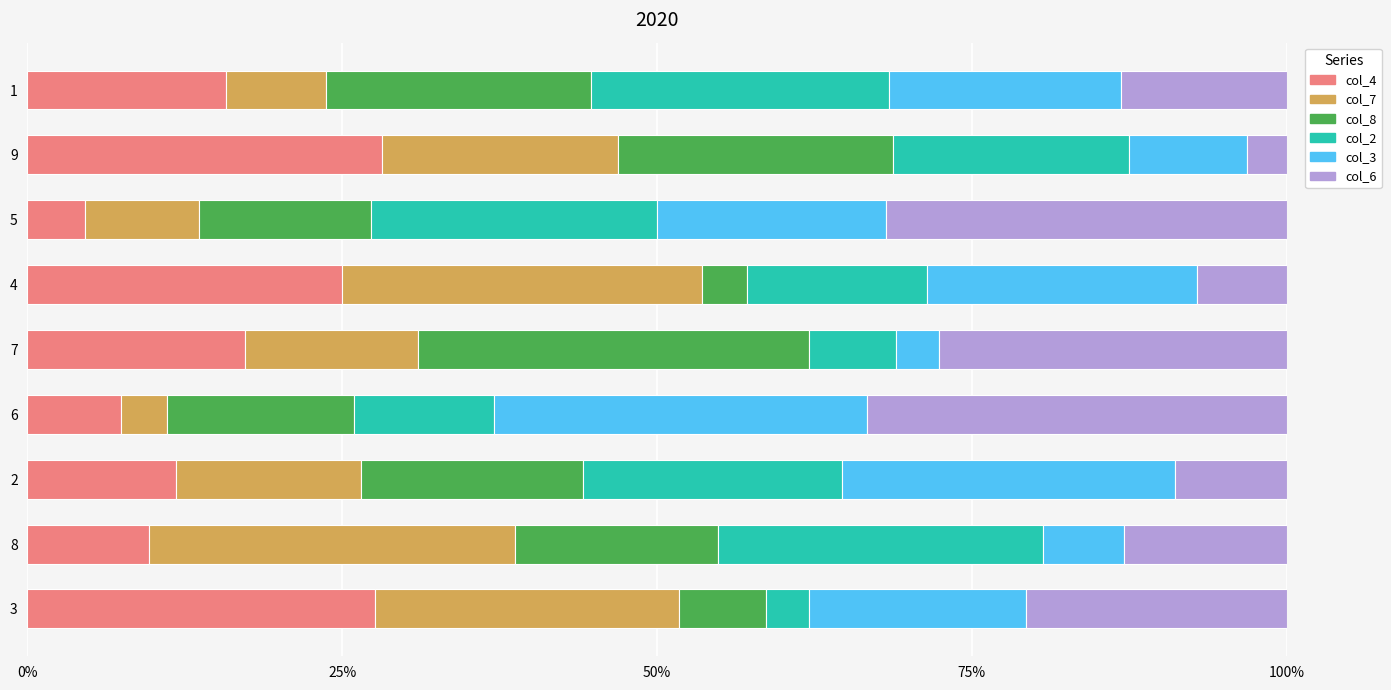

What is the minimum value for col_4?

4.5